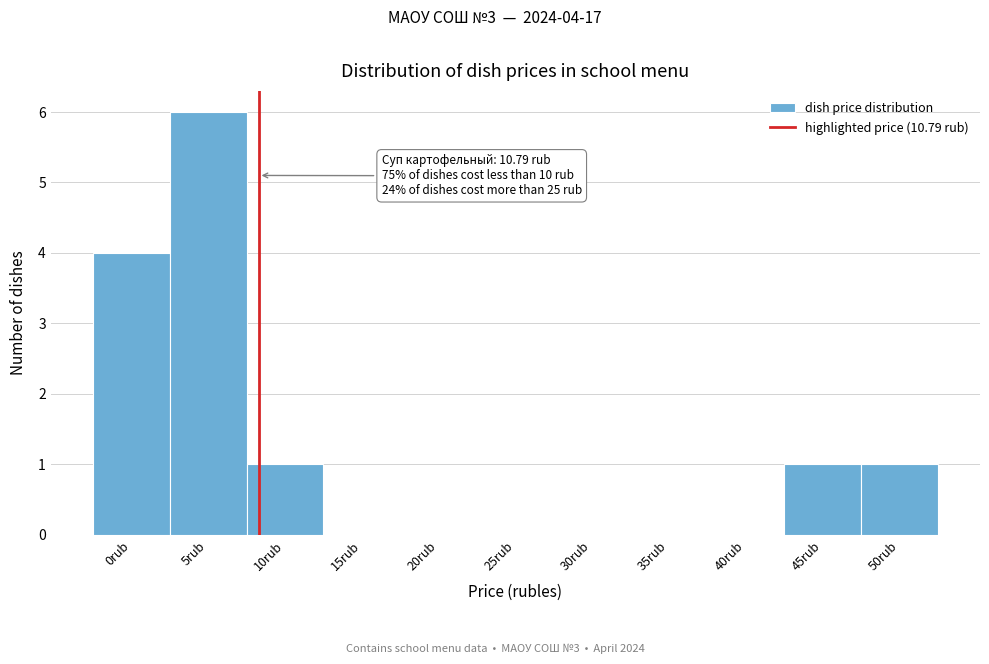

Reading left to right, transcribe all the data shown in this chart.

0rub=4	5rub=6	10rub=1	15rub=0	20rub=0	25rub=0	30rub=0	35rub=0	40rub=0	45rub=1	50rub=1